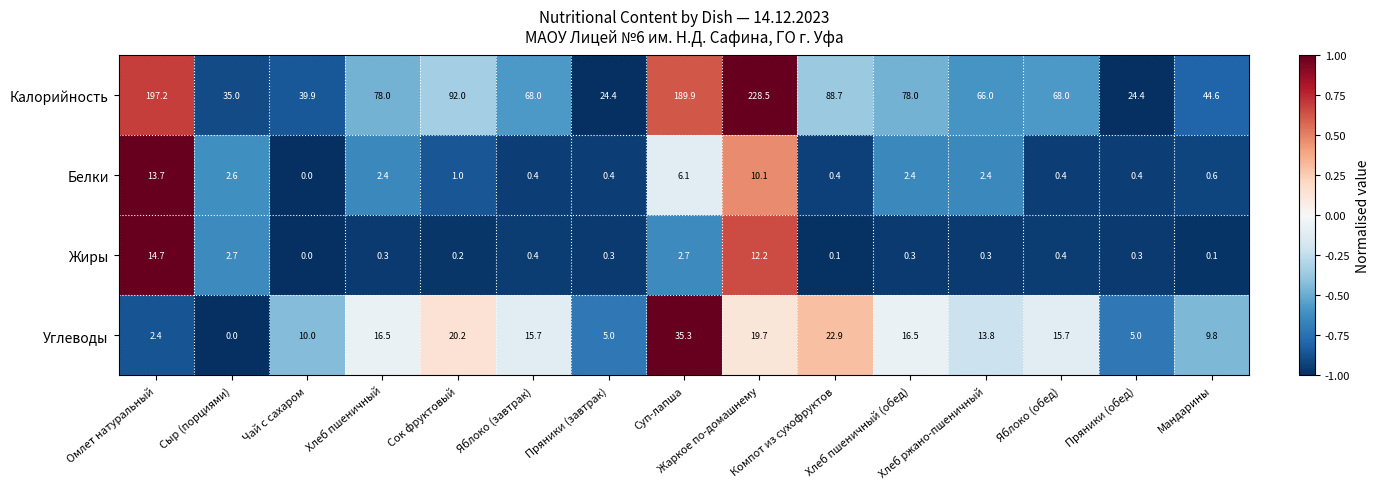

Is the value of Жиры at Чай с сахаром greater than the value of Белки at Пряники (завтрак)?

No